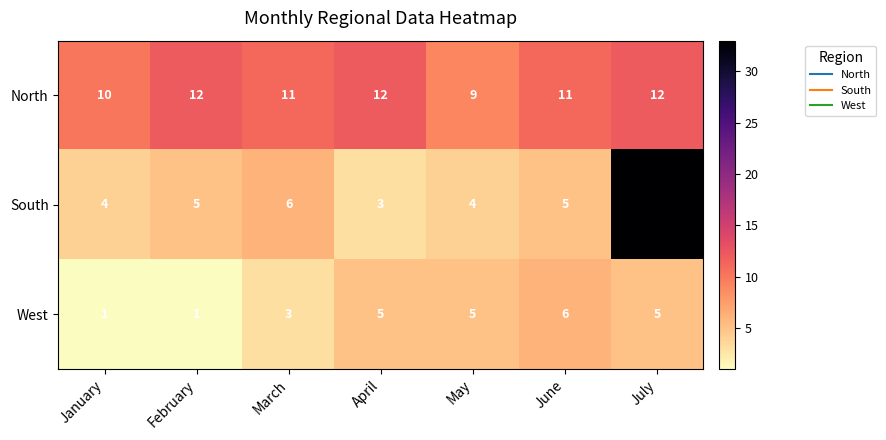

At which label does North reach its minimum?

May